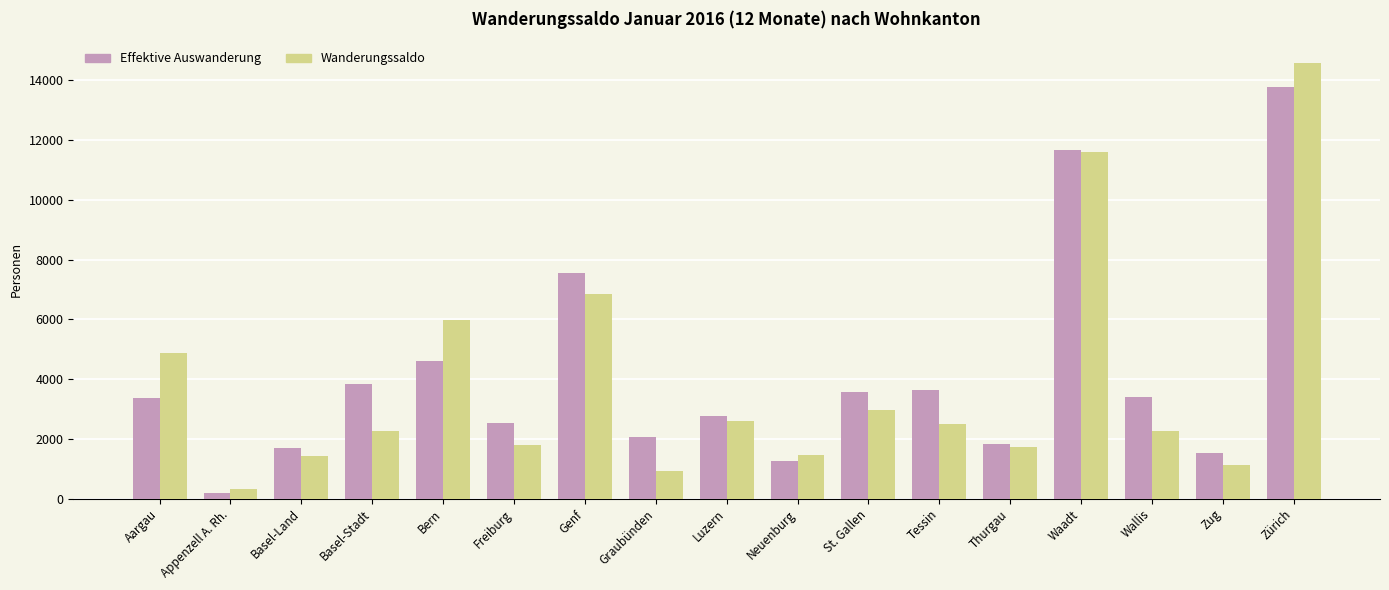

What is the value of the Effektive Auswanderung bar at the 17th from the left?

13782